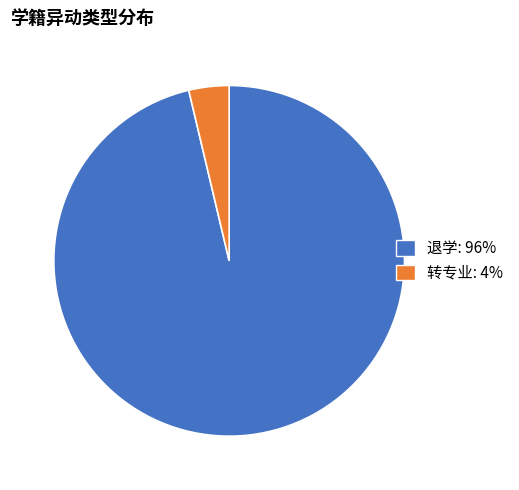

Is there any slice that represents more than half of the pie?

Yes